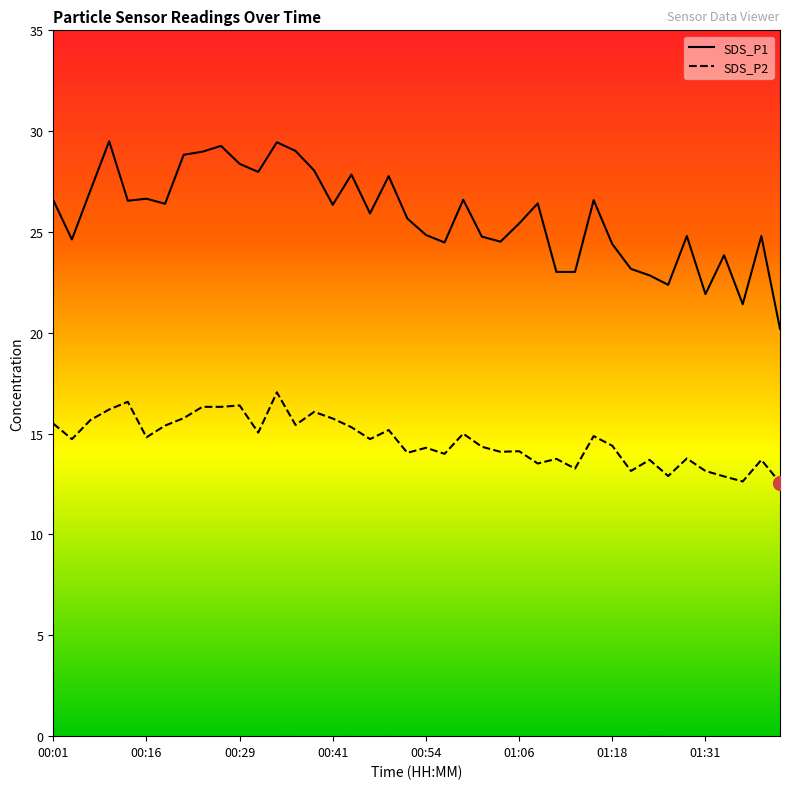

What are all the series names shown in the legend?

SDS_P1, SDS_P2